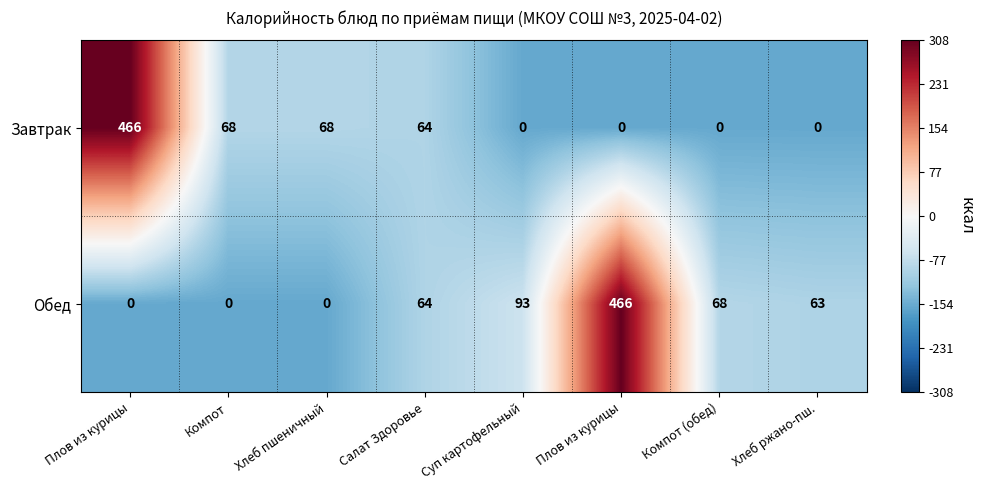

Count the number of categories in the chart.

8